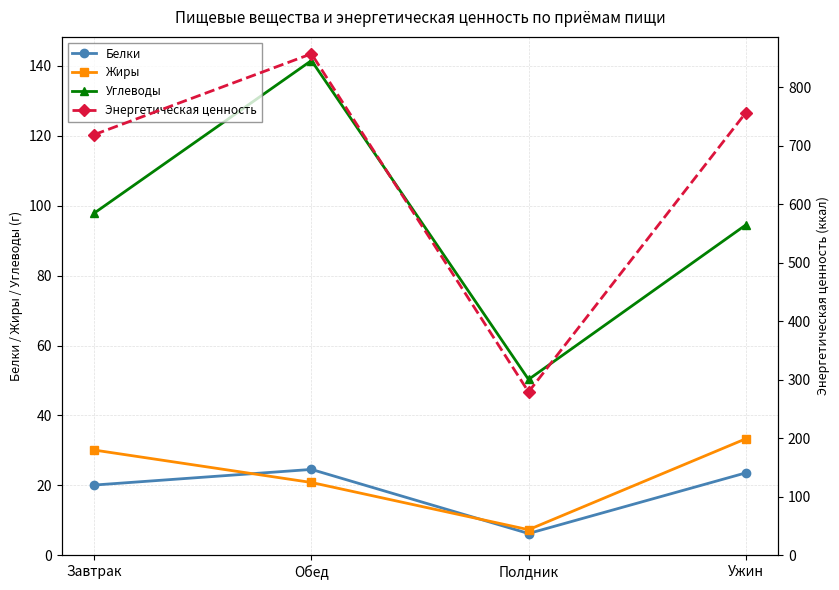

What is the difference between the second highest and minimum values in the Углеводы series?

47.6